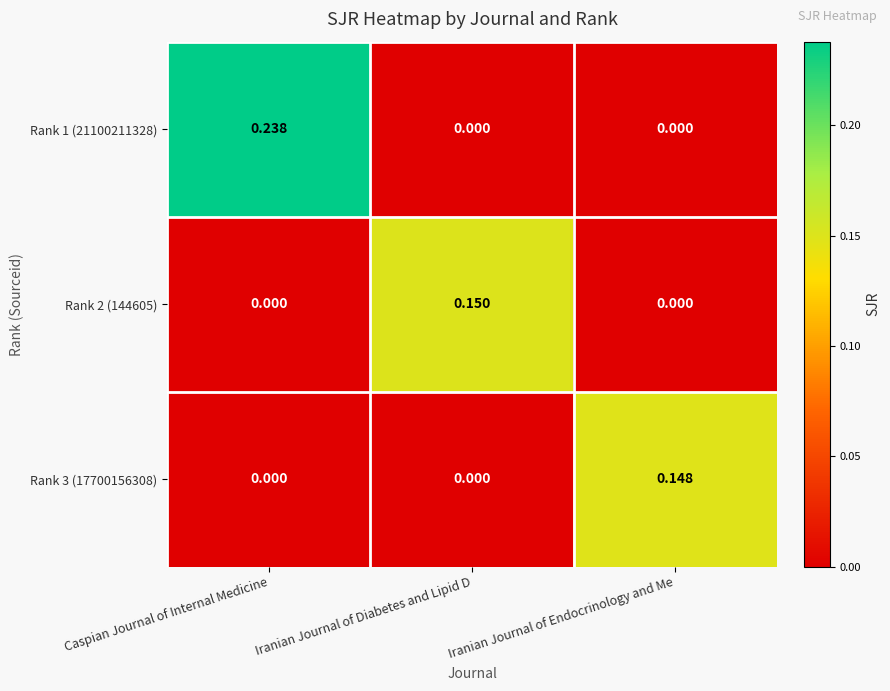

Which label corresponds to the largest value in the chart?

Caspian Journal of Internal Medicine